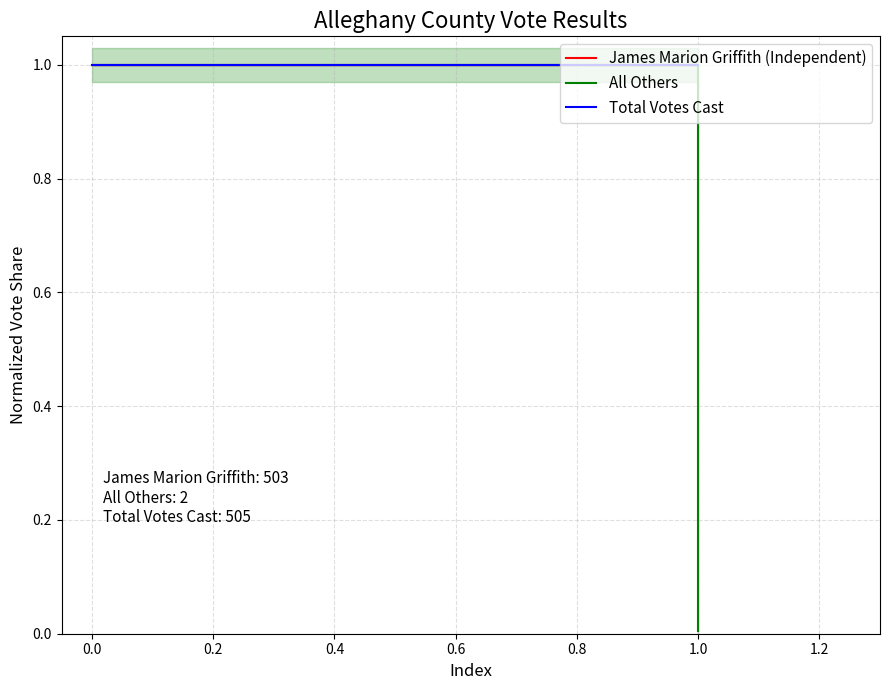

Reading right to left, transcribe all the data shown in this chart.

James Marion Griffith (Independent): 1.0	1.0
All Others: 0.0	1.0
Total Votes Cast: 1.0	1.0